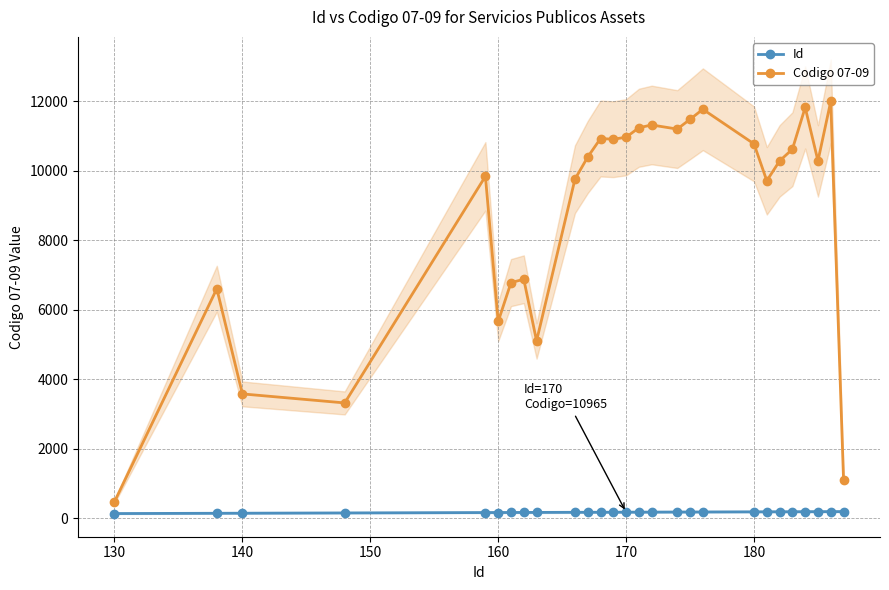

True or false: Codigo 07-09 and Id cross at least once.

False